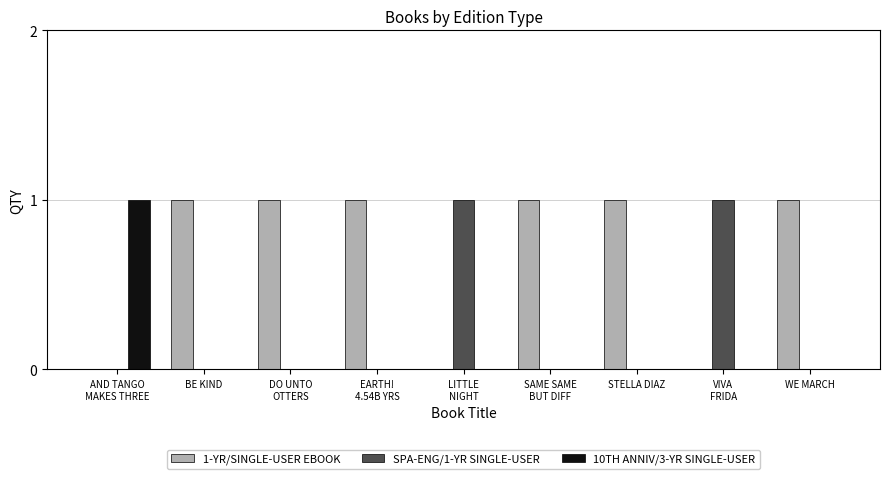

Is it true that SPA-ENG/1-YR SINGLE-USER equals 0 at STELLA DIAZ?

True